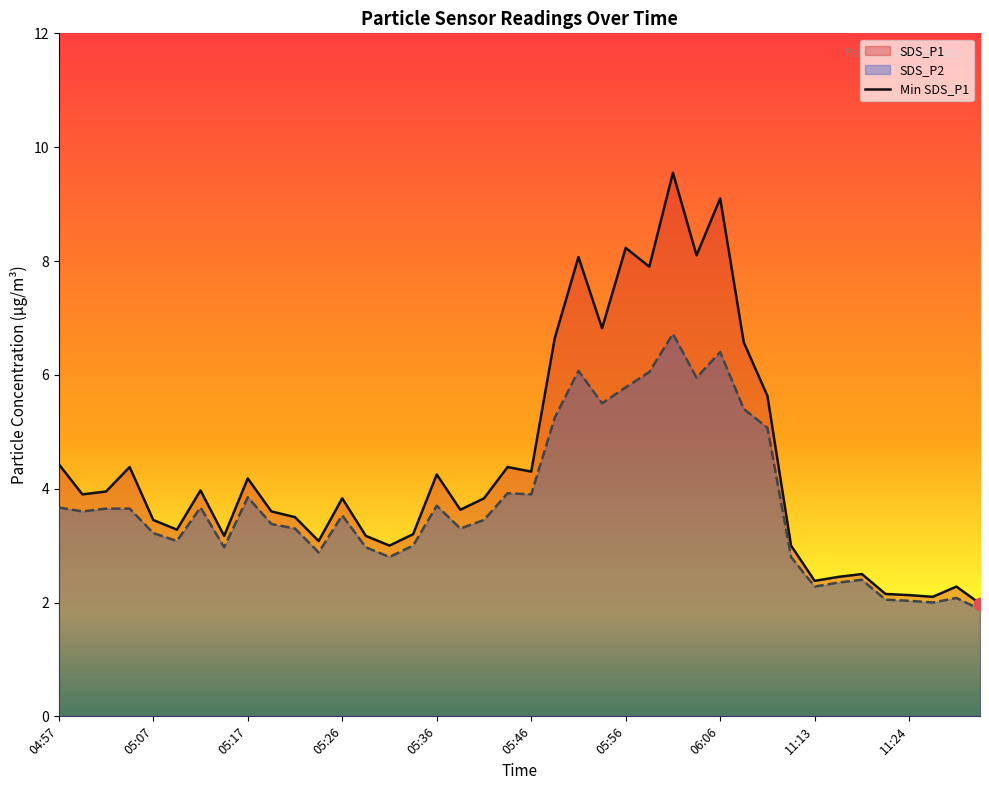

Which series contains the highest Y value?

SDS_P1